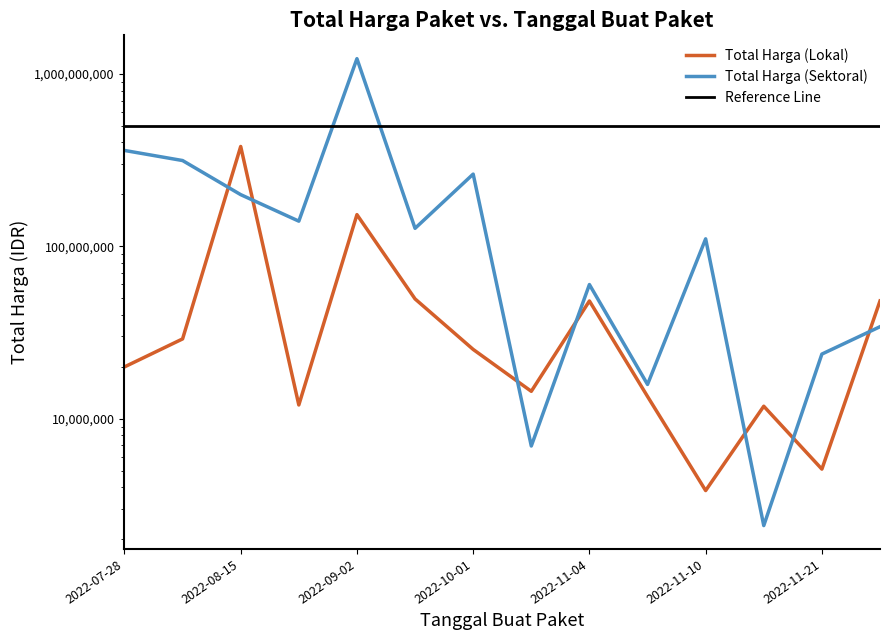

Is it true that Total Harga (Sektoral) equals 86252280 at 2022-11-04?

False